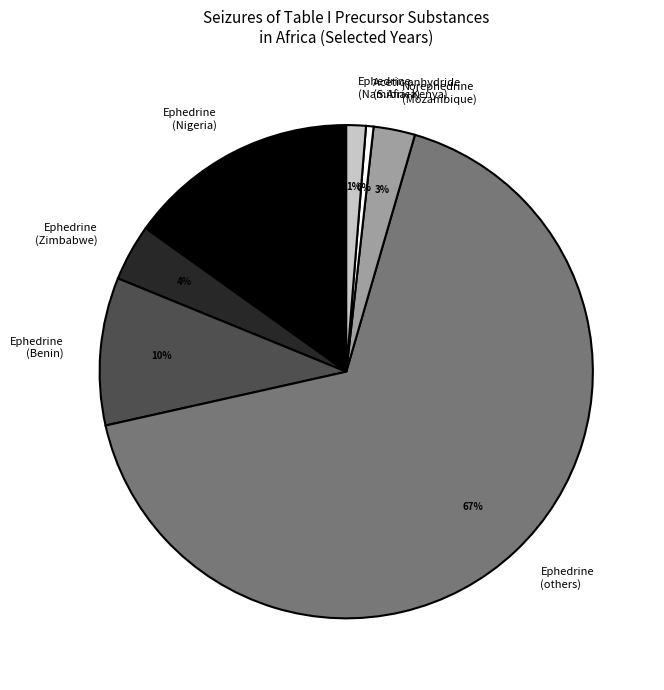

What percentage is the Ephedrine (Zimbabwe) slice, to the nearest percent?

4%